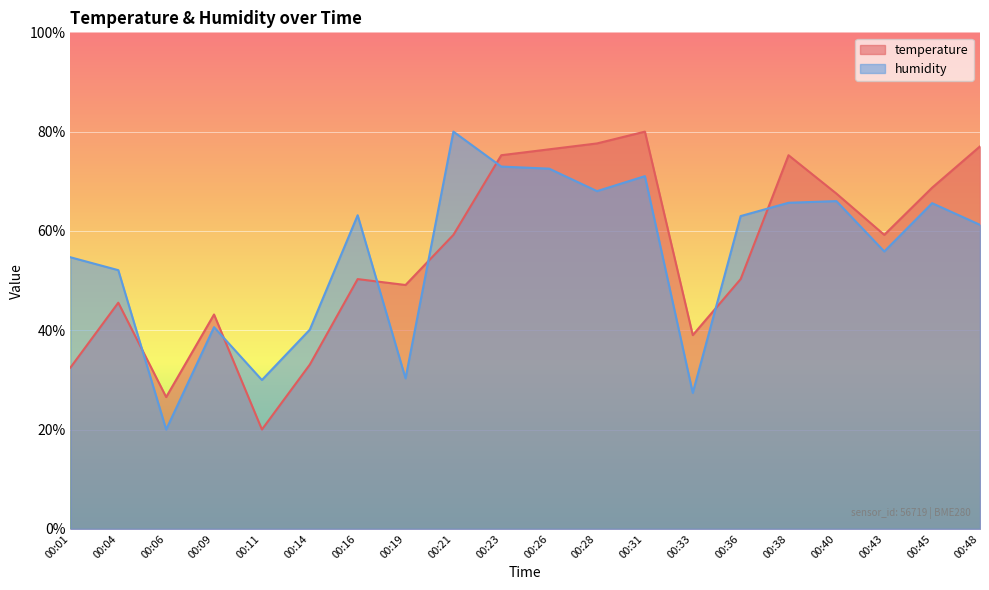

Rank the series by their maximum value, from highest to lowest.

humidity, temperature